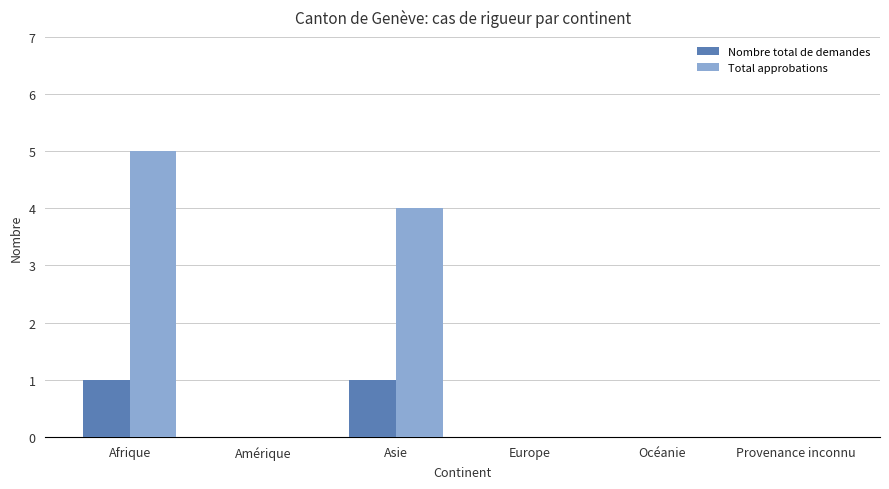

Which series has the largest total across all categories?

Total approbations